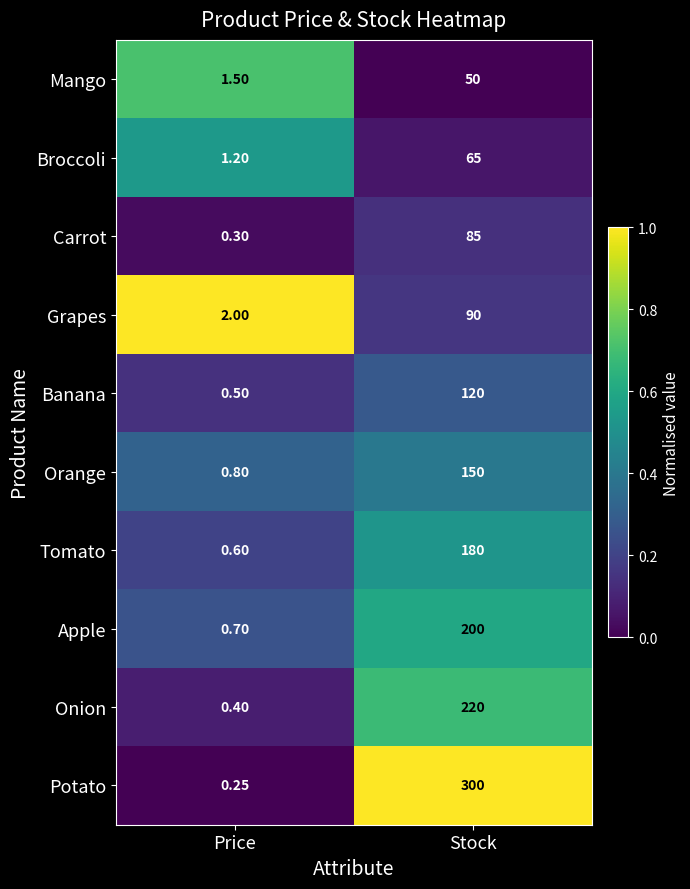

List the series in order of their peak value, lowest first.

Mango, Broccoli, Carrot, Grapes, Banana, Orange, Tomato, Apple, Onion, Potato